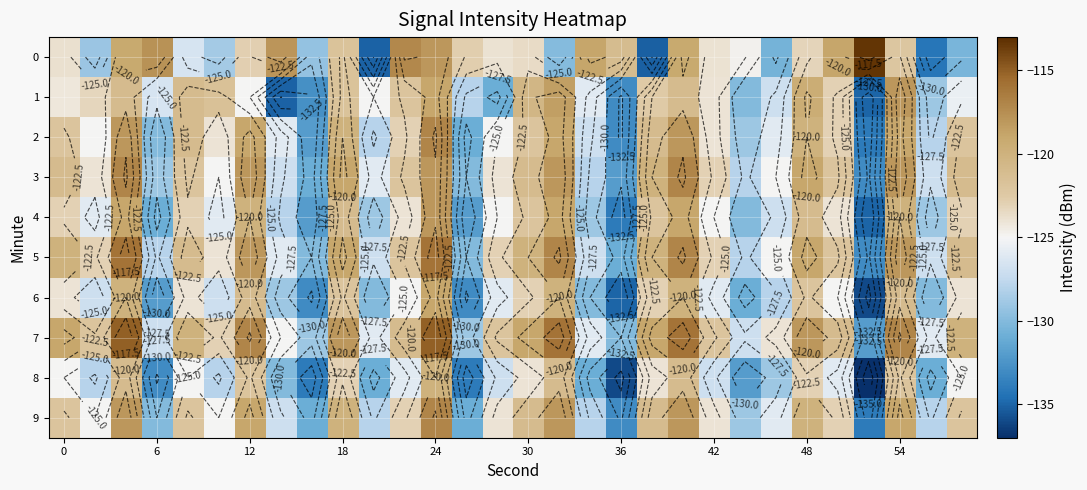

At which label is 0 closest to -124?

42